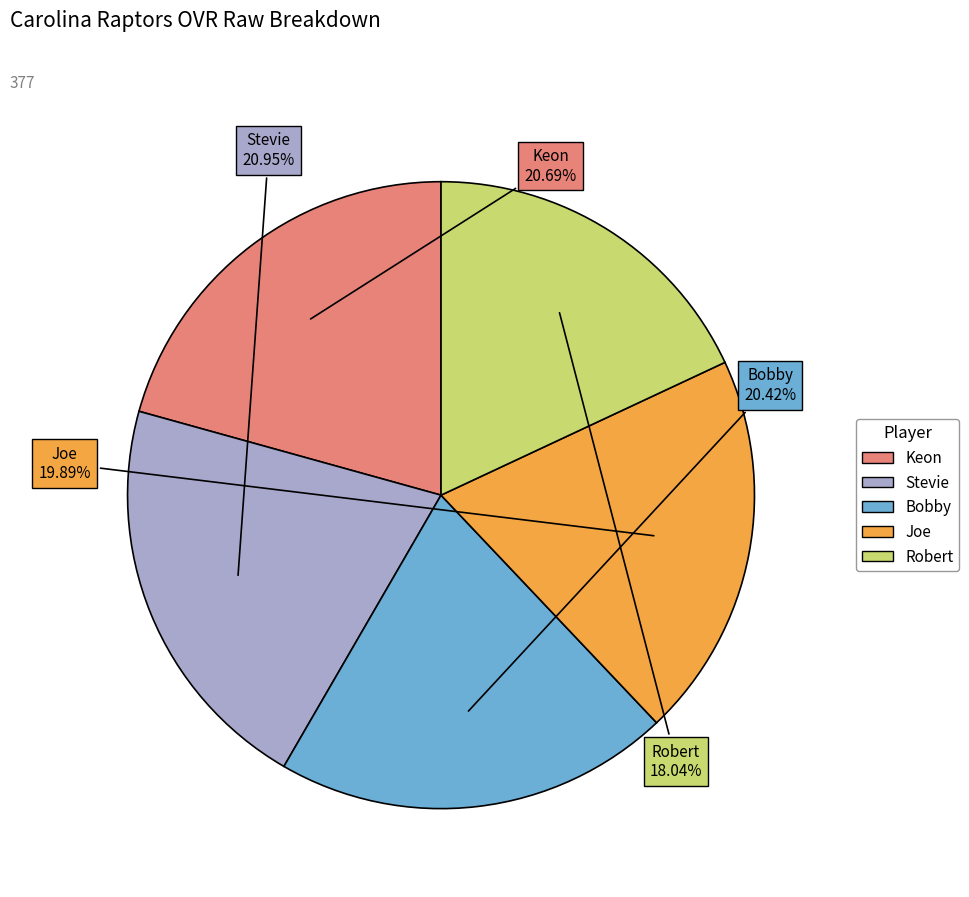

Is there any slice that represents more than half of the pie?

No